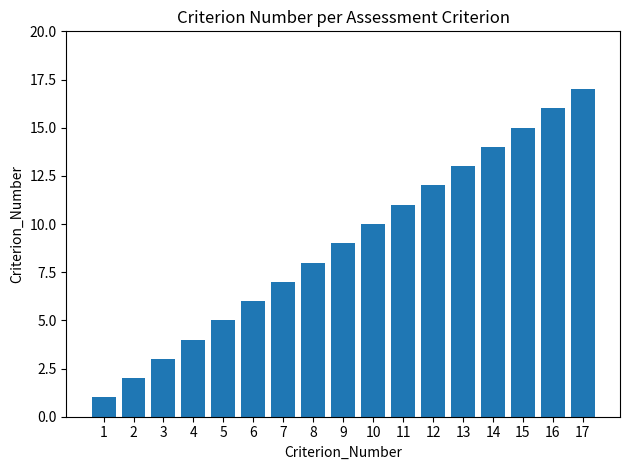

The chart shows a value of 8 at 8. True or false?

True